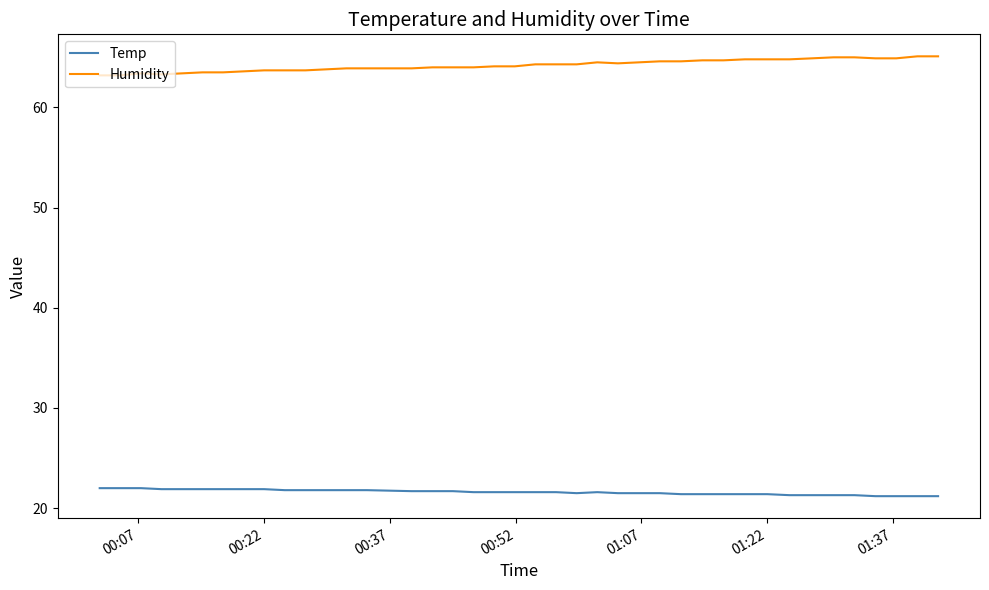

Which series has the largest total across all categories?

Humidity